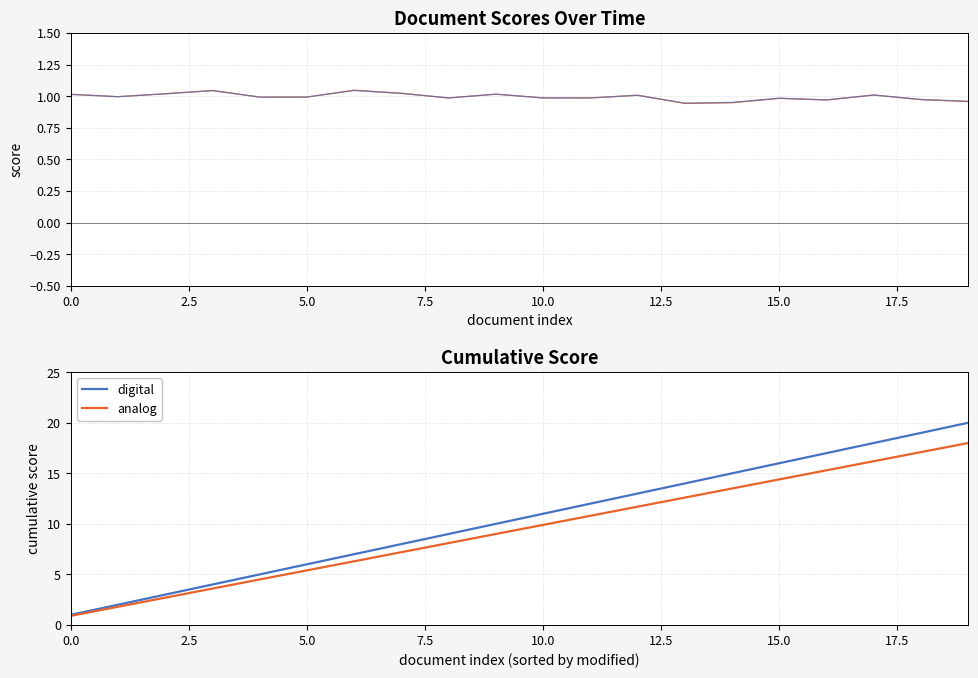

Which category has the highest value in the digital series?

19